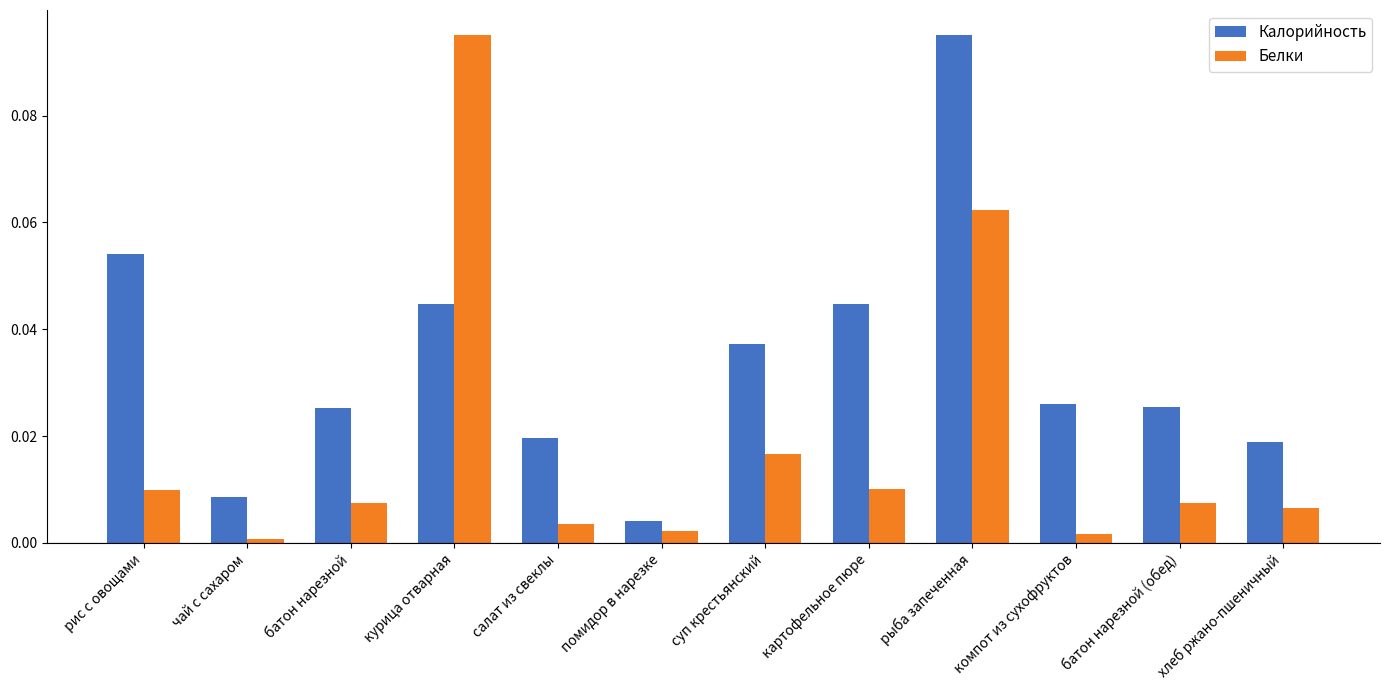

At батон нарезной (обед), list the series in order from smallest to largest.

Белки, Калорийность